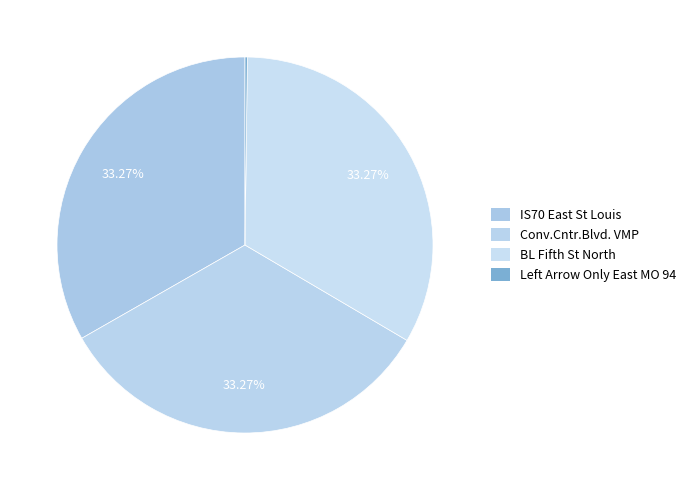

Does any single category account for the majority?

No